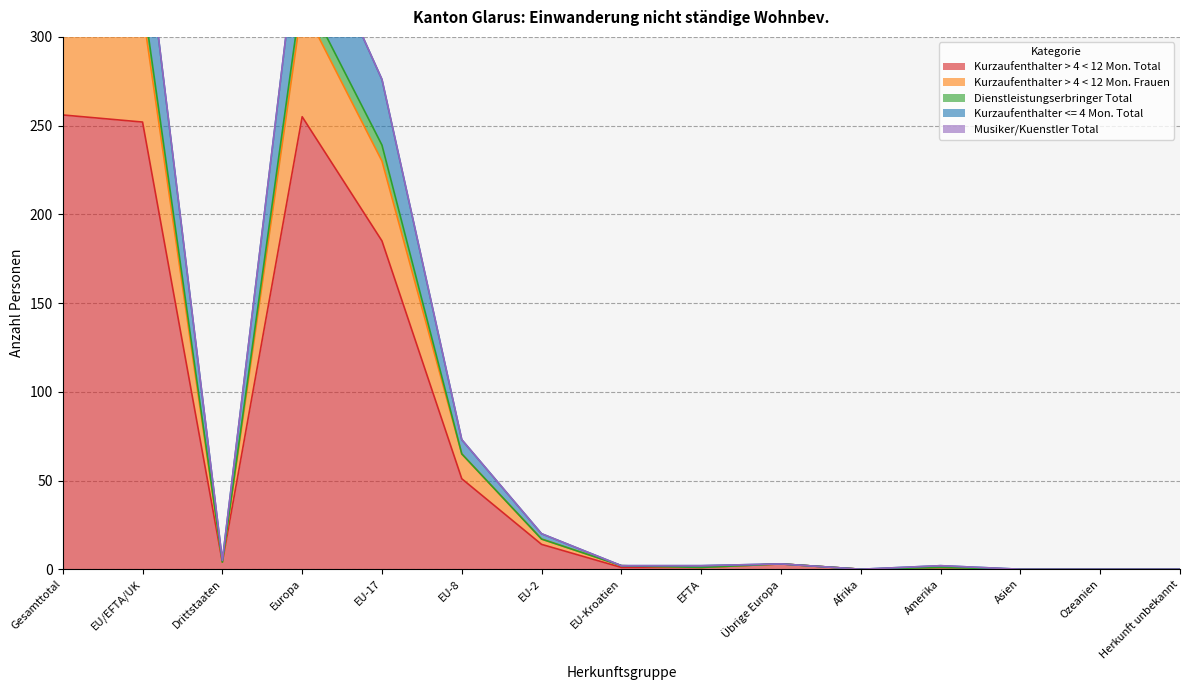

What value does the Dienstleistungserbringer Total series have at Gesamttotal?

378